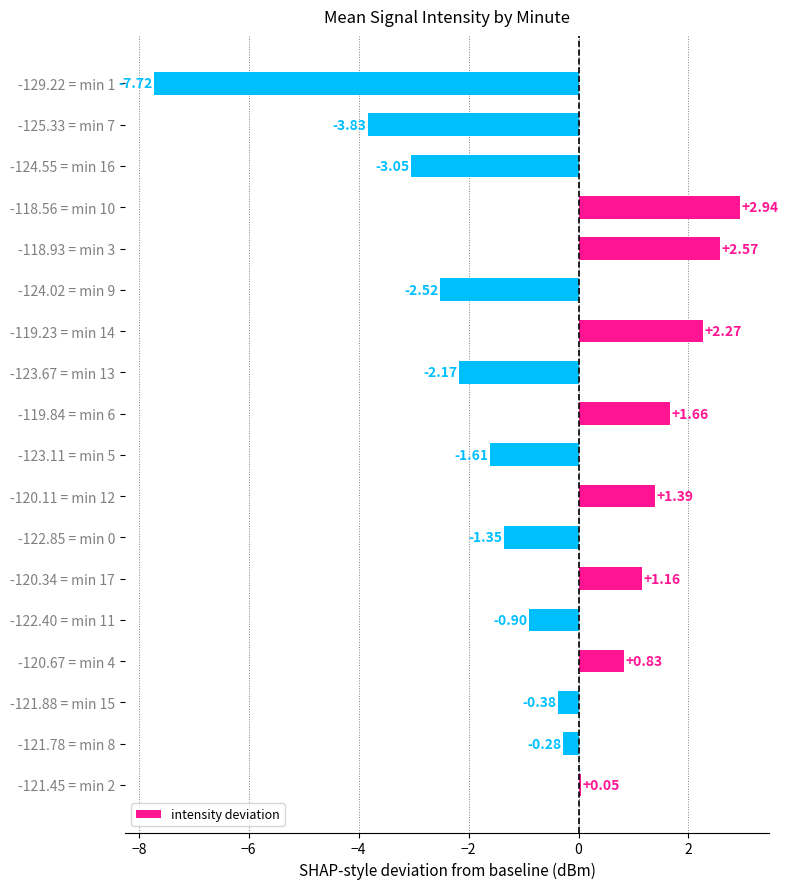

What is the change in value from -121.78 = min 8 to -123.67 = min 13?

-1.9